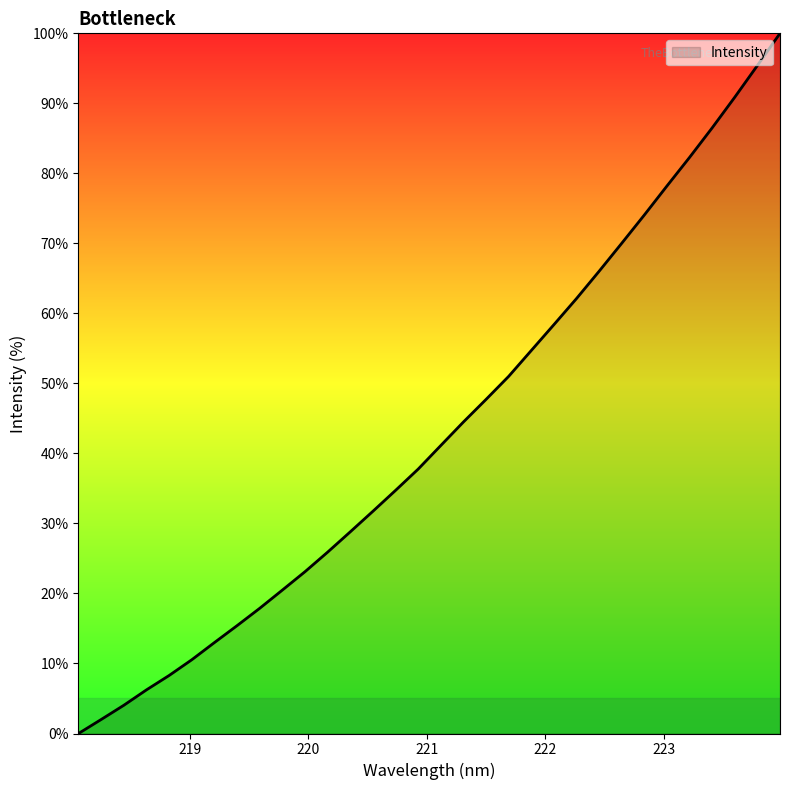

What is the difference between the maximum and minimum values?

100.0